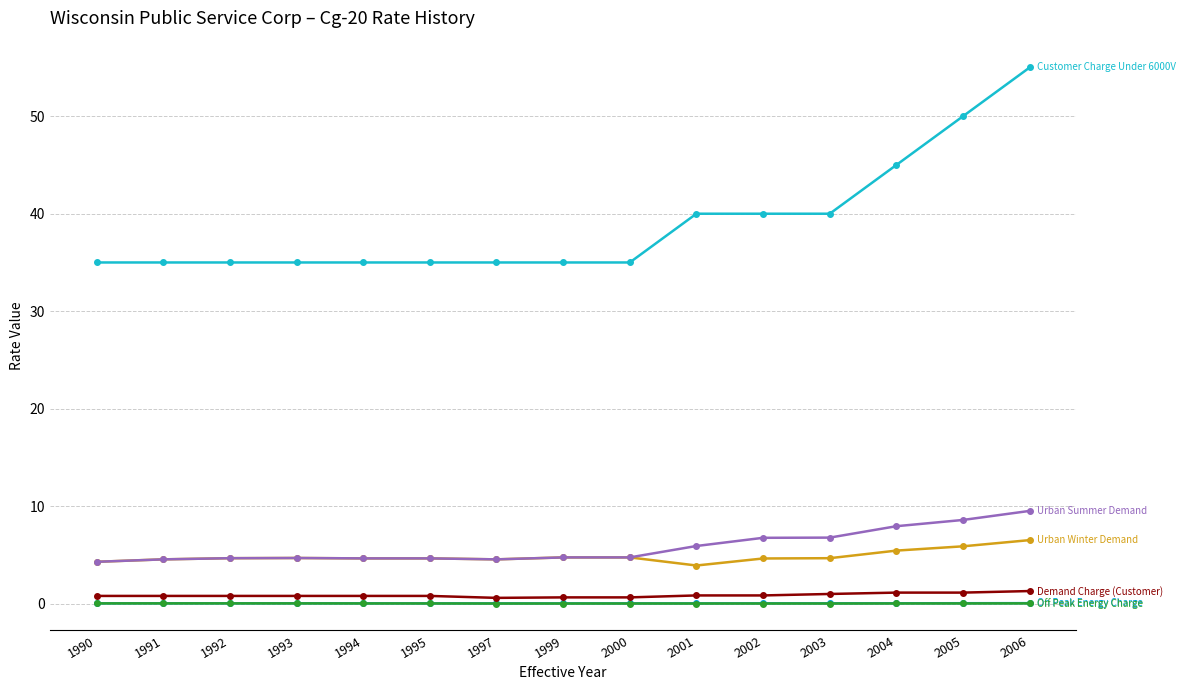

What is the maximum value shown in the chart?

55.0